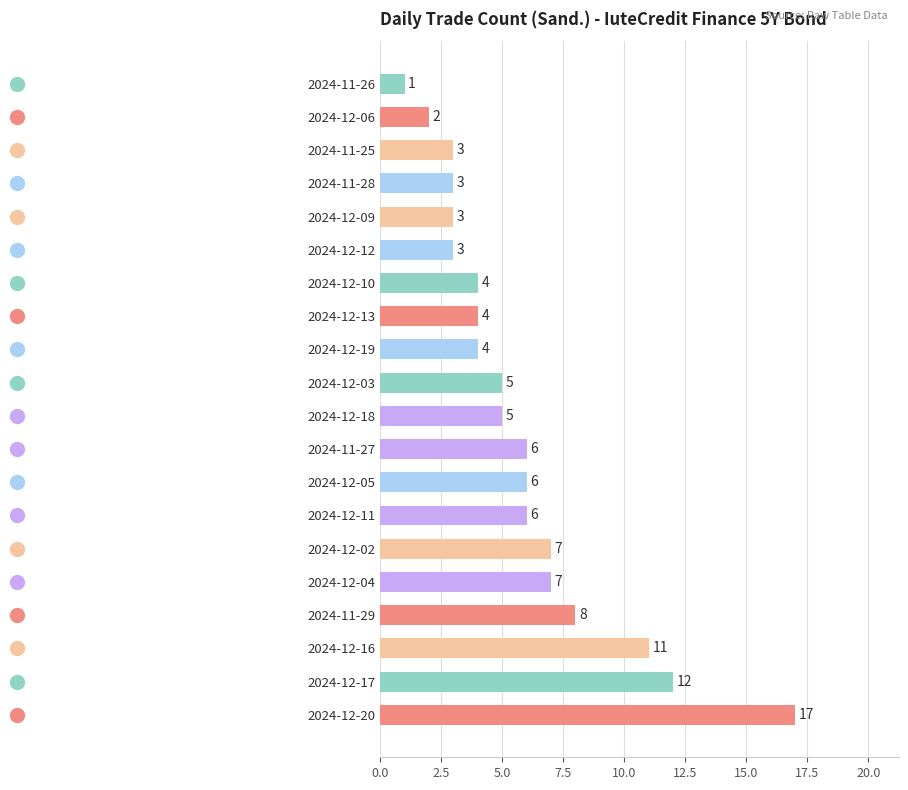

What is the ratio of the value at 2024-12-20 to the value at 2024-12-09?

5.7